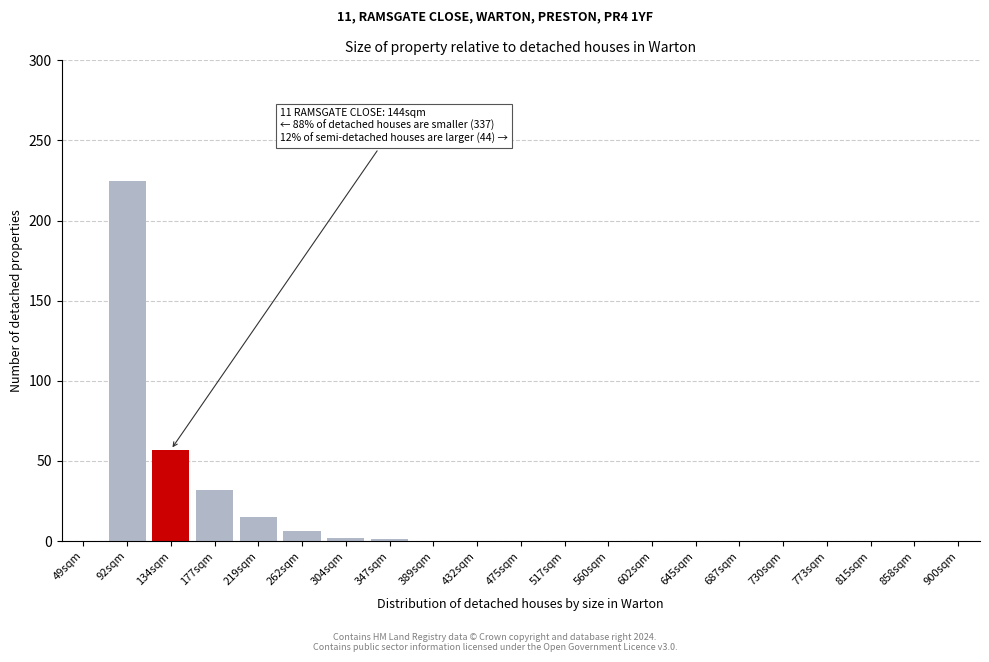

What is the sum of the values at 177sqm and 815sqm?

32